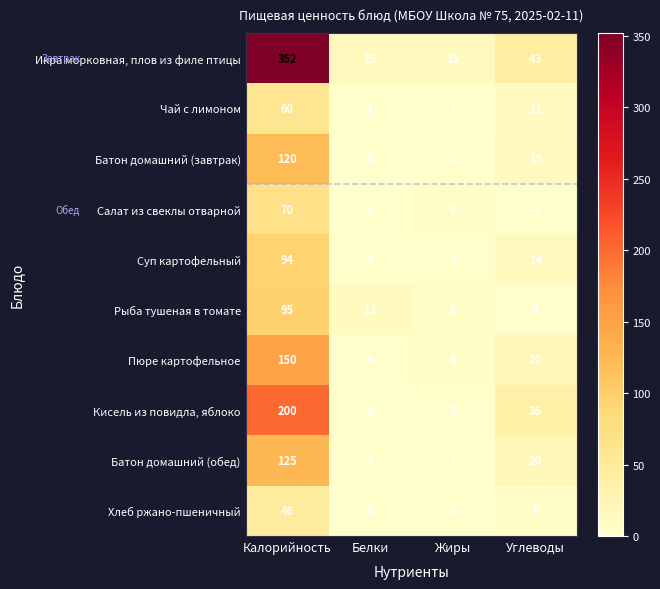

At which category does the chart reach its peak across all series?

Калорийность